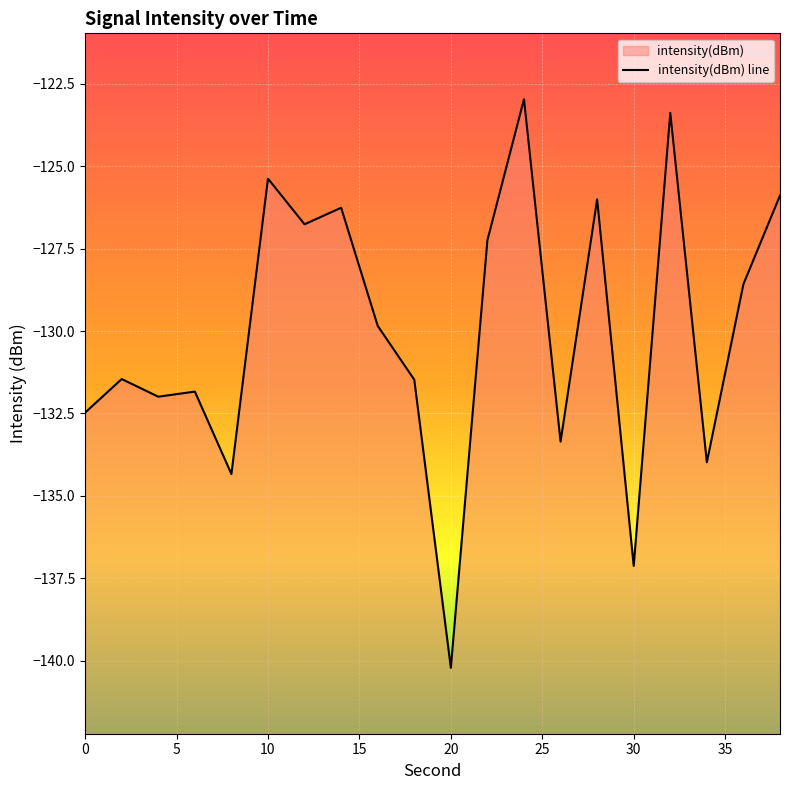

What is the value of the 17th point from the left?

-123.4